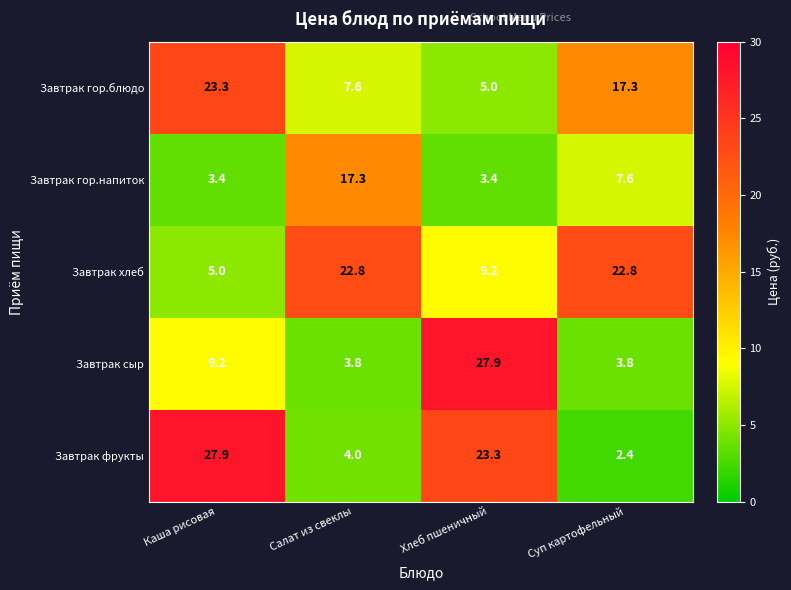

Is it true that Завтрак хлеб equals 30.0 at Суп картофельный?

False